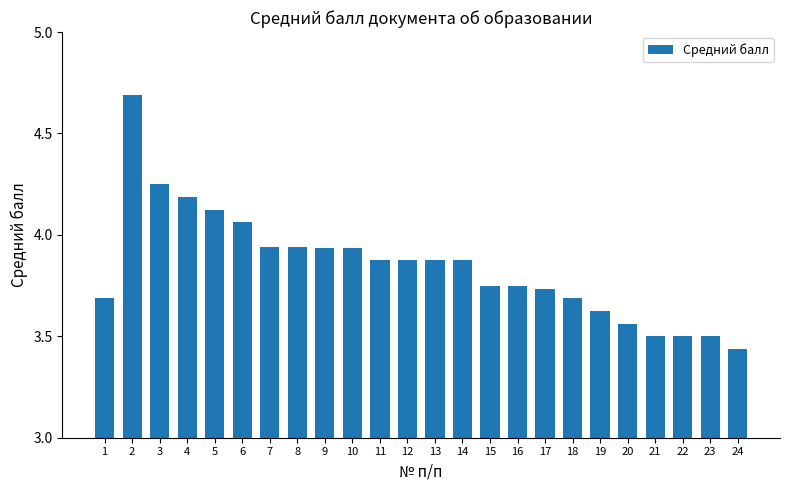

What is the ratio of the value at 7 to the value at 13?

1.0